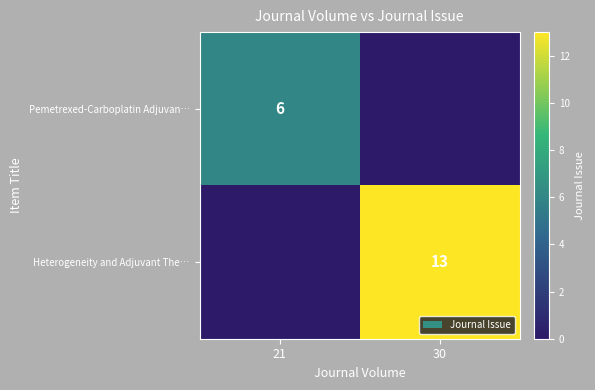

The Pemetrexed-Carboplatin Adjuvan… series shows 2 at 21. True or false?

False